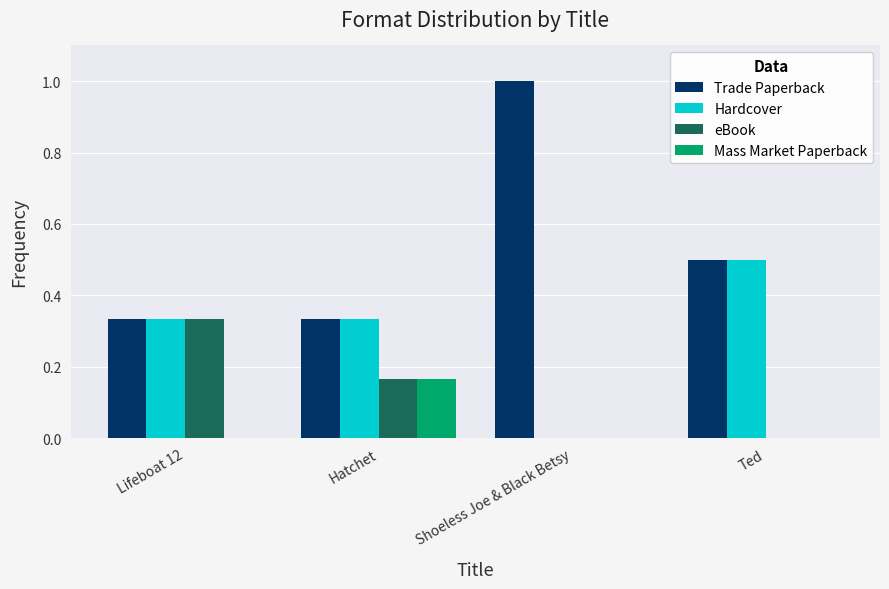

Which series changed the most between Lifeboat 12 and Ted?

eBook